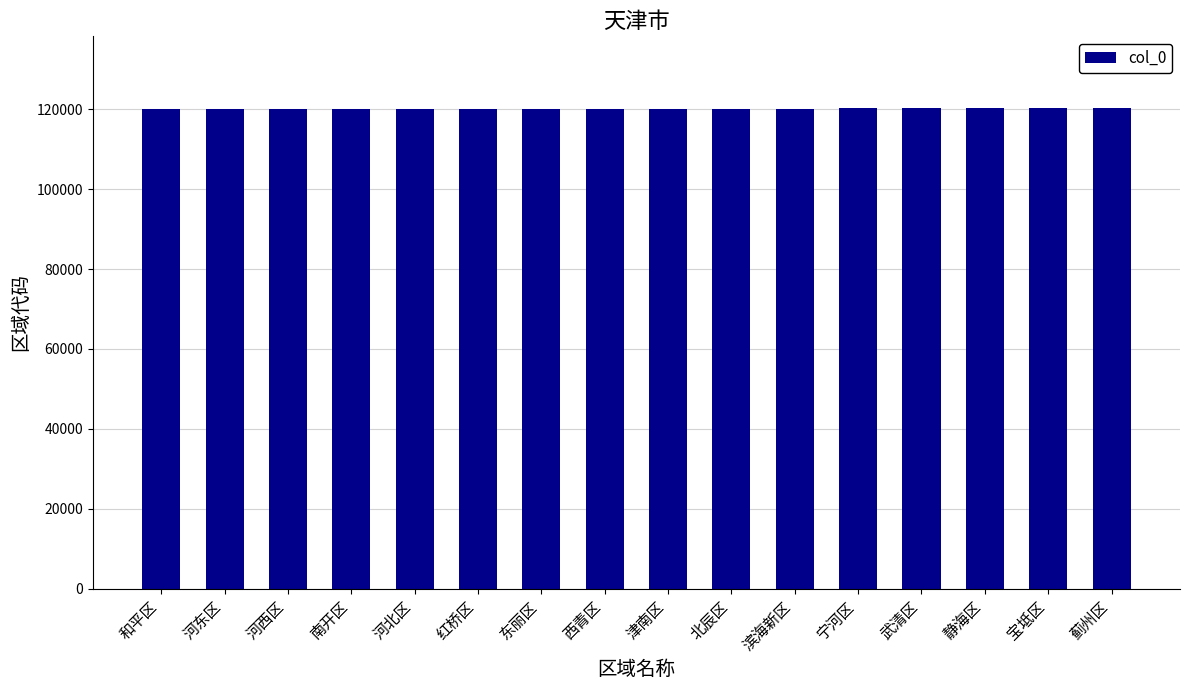

What is the value of the 10th bar from the left?

120113